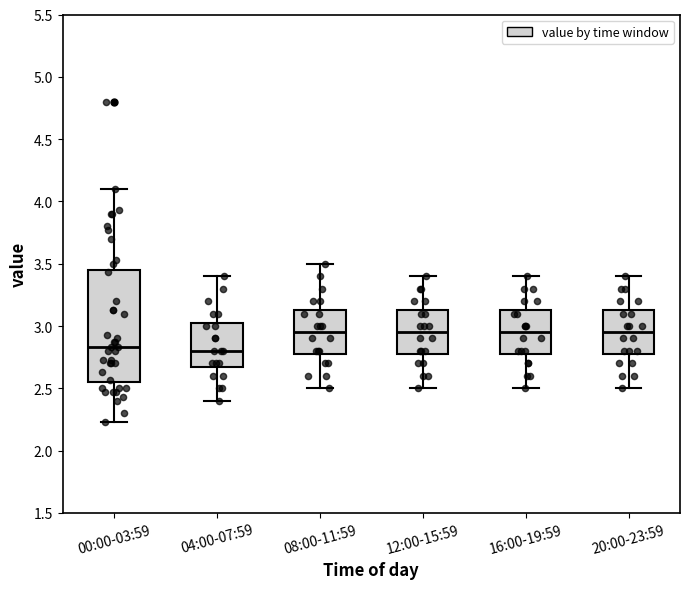

Where does the lower whisker of the box for 16:00-19:59 end on the y-axis? The values are not printed on the chart, so give them approximately, as read against the axis.

2.50